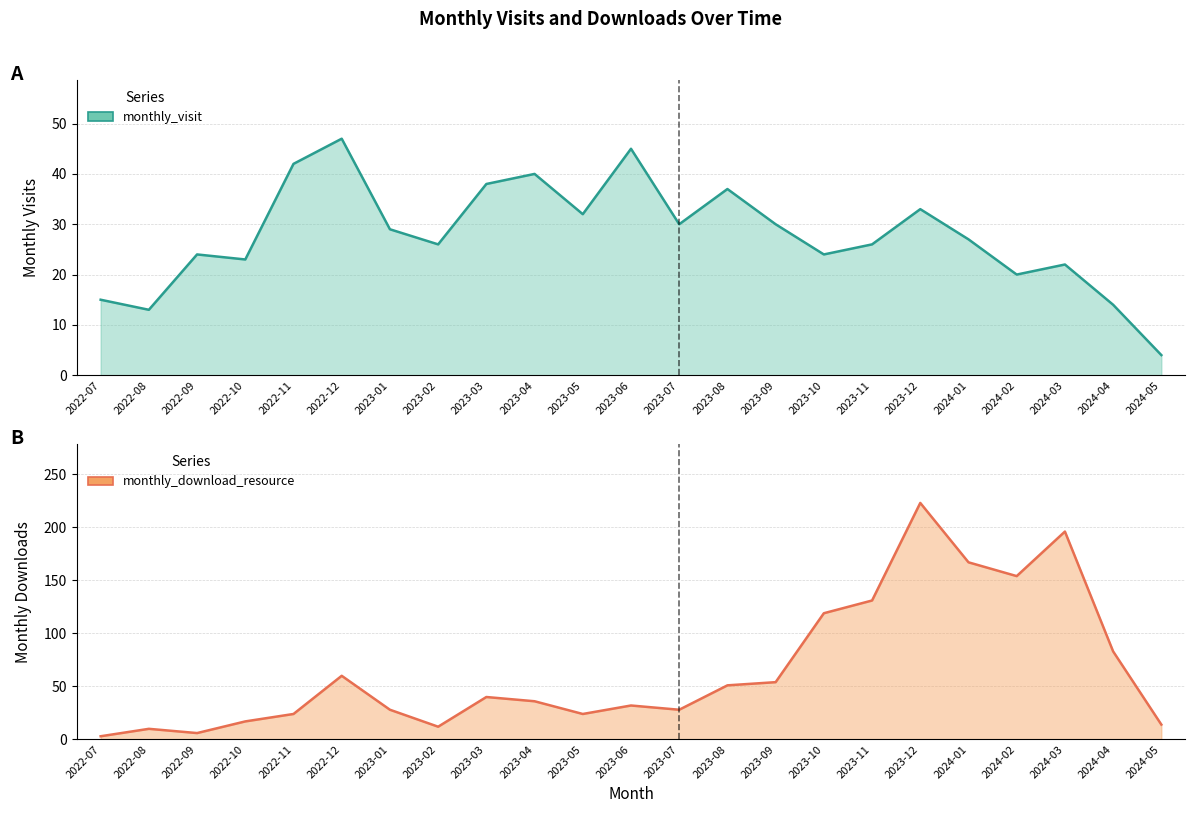

What are all the series names shown in the legend?

monthly_visit, monthly_download_resource